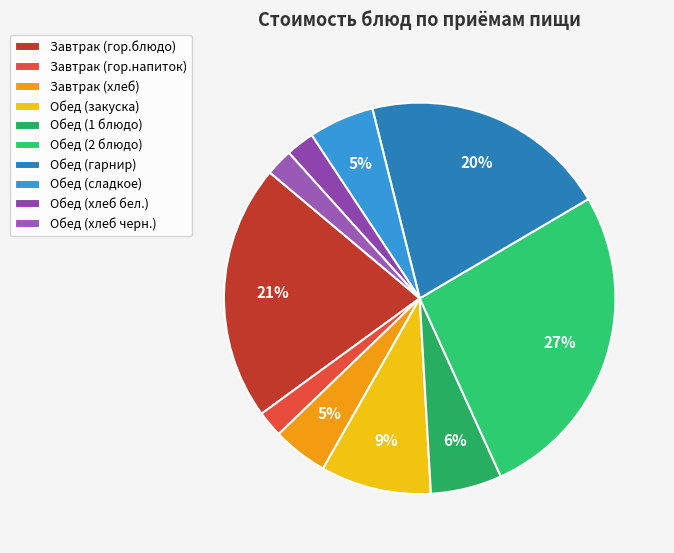

How many slices are in this pie chart?

10